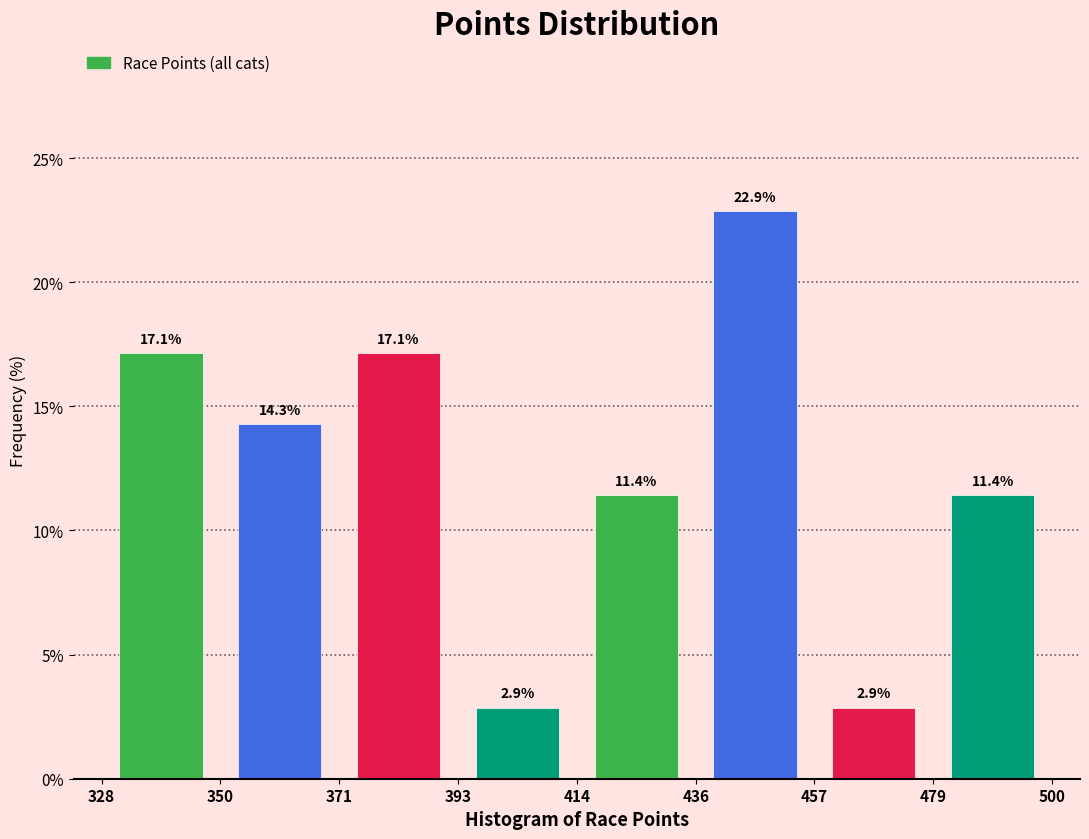

Over which range of the x-axis is the bar tallest?

436 to 457